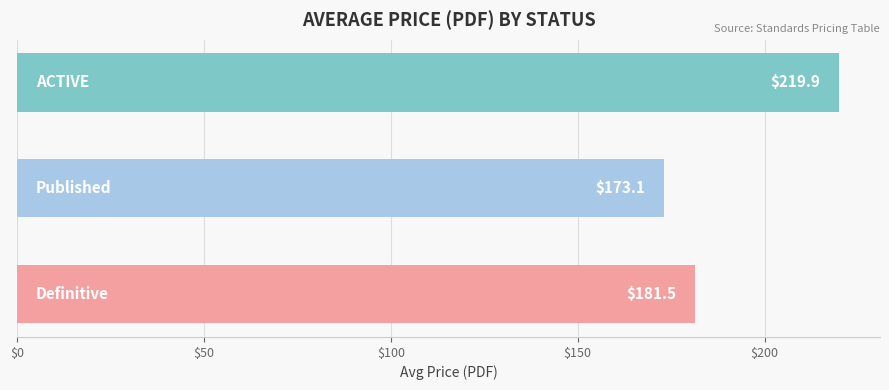

What is the greatest value displayed?

219.9